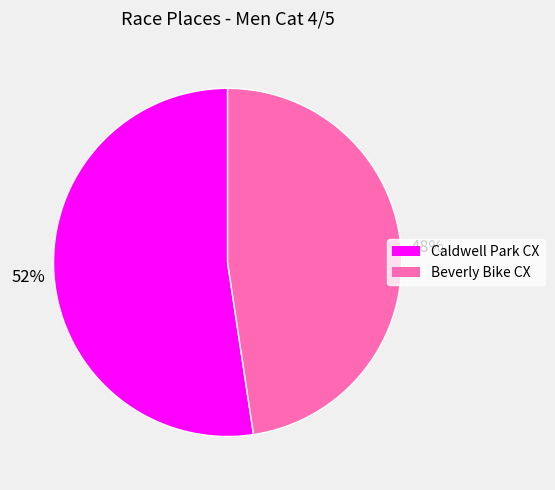

Do Caldwell Park CX and Beverly Bike CX together represent more than half of the pie?

Yes